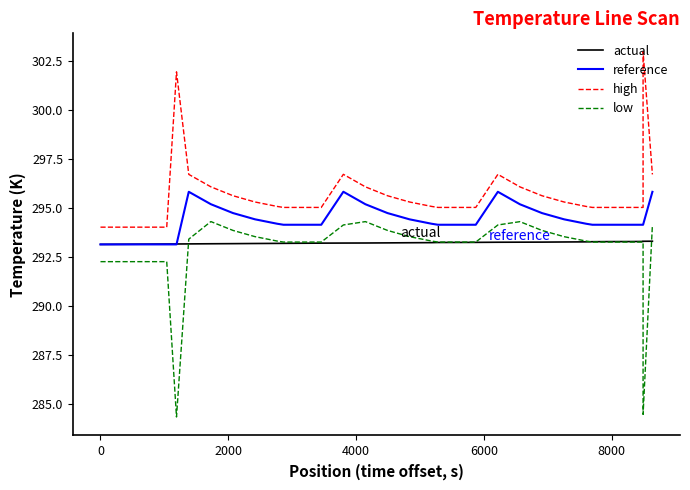

Reading left to right, what are all the values shown in this chart?

actual: 293.1	293.2	293.2	293.2	293.2	293.2	293.2	293.2	293.2	293.2	293.2	293.2	293.2	293.2	293.2	293.2	293.2	293.2	293.2	293.2	293.3	293.3	293.3	293.3	293.3	293.3	293.3	293.3	293.3	293.3	293.3	293.3	293.3
reference: 293.1	293.1	293.1	293.1	293.1	295.8	295.2	294.7	294.4	294.2	294.2	294.2	294.2	295.8	295.2	294.7	294.4	294.2	294.2	294.2	294.2	295.8	295.2	294.7	294.4	294.2	294.2	294.2	294.2	294.2	294.2	294.2	295.8
high: 294.0	294.0	294.0	294.0	301.9	296.7	296.1	295.6	295.3	295.1	295.0	295.0	295.0	296.7	296.1	295.6	295.3	295.1	295.0	295.0	295.0	296.7	296.1	295.6	295.3	295.1	295.0	295.0	295.0	295.0	295.0	303.0	296.7
low: 292.3	292.3	292.3	292.3	284.4	293.4	294.3	293.9	293.5	293.3	293.3	293.3	293.3	294.1	294.3	293.9	293.5	293.3	293.3	293.3	293.3	294.1	294.3	293.9	293.5	293.3	293.3	293.3	293.3	293.3	293.3	284.5	294.1